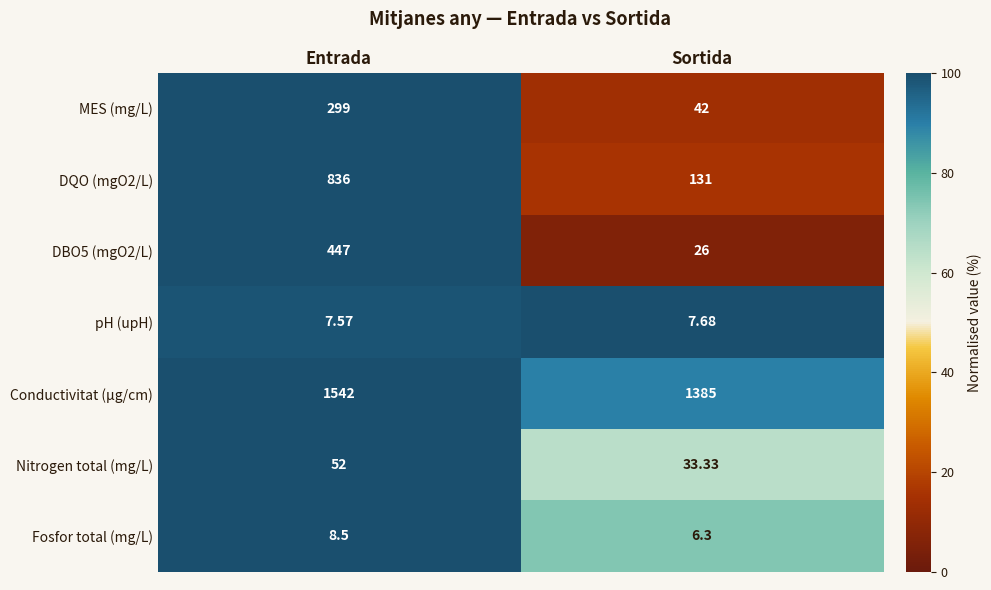

Is the value of Fosfor total (mg/L) at Sortida greater than the value of pH (upH) at Sortida?

No